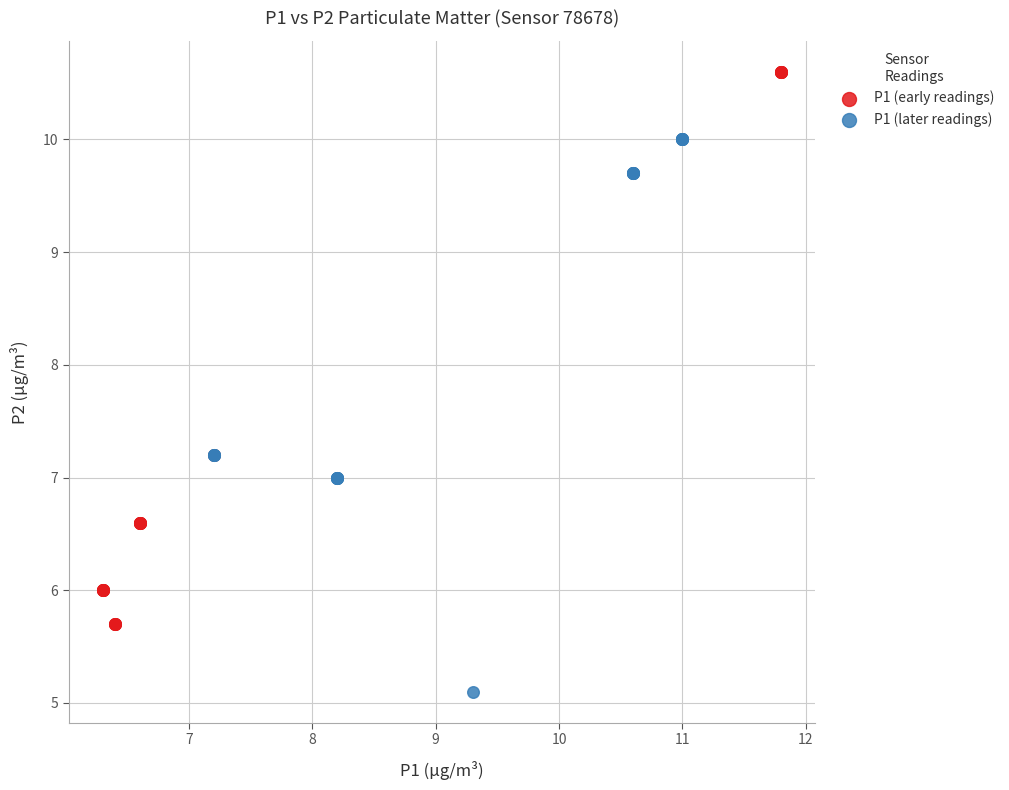

Which series reaches the minimum Y coordinate?

P1 (later readings)